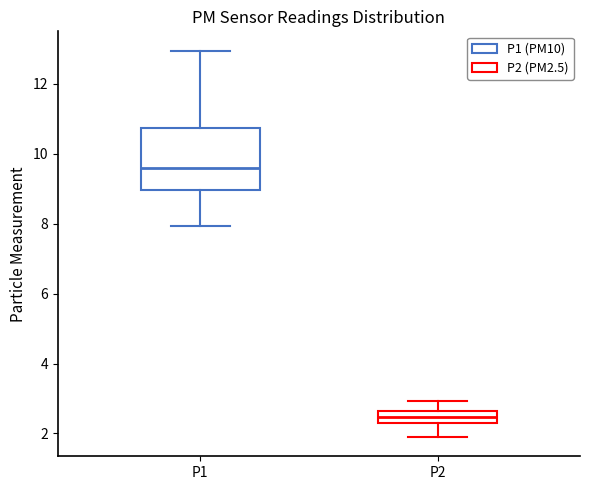

Reading left to right, transcribe this box plot: for each box, give where its median line is, the range the box spans, and where its two whiskers end, as read against the y-axis. The values are not printed on the chart, so give them approximately, as read against the axis.

P1: median 9.6, box 9.0 to 10.8, whiskers 8.0 to 13.0
P2: median 2.4, box 2.2 to 2.6, whiskers 2.0 to 3.0